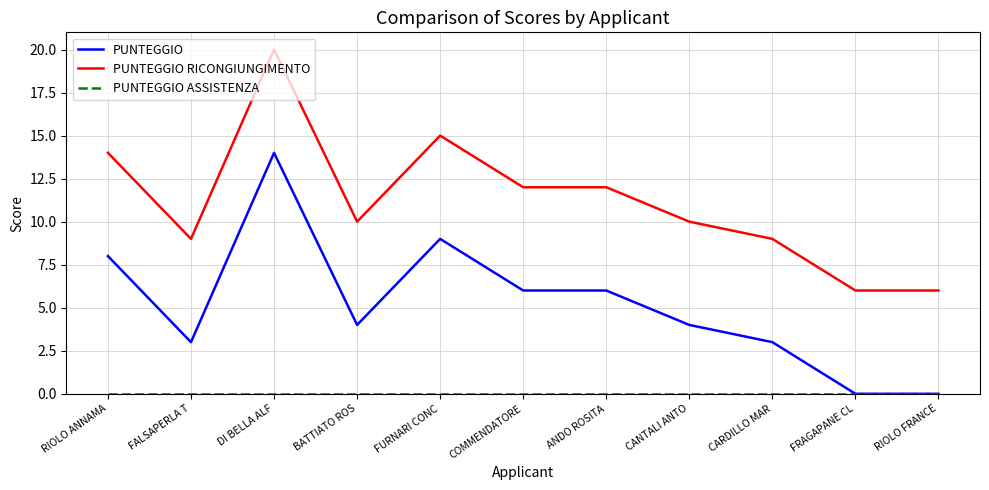

The PUNTEGGIO RICONGIUNGIMENTO series shows 10 at FURNARI CONC. True or false?

False